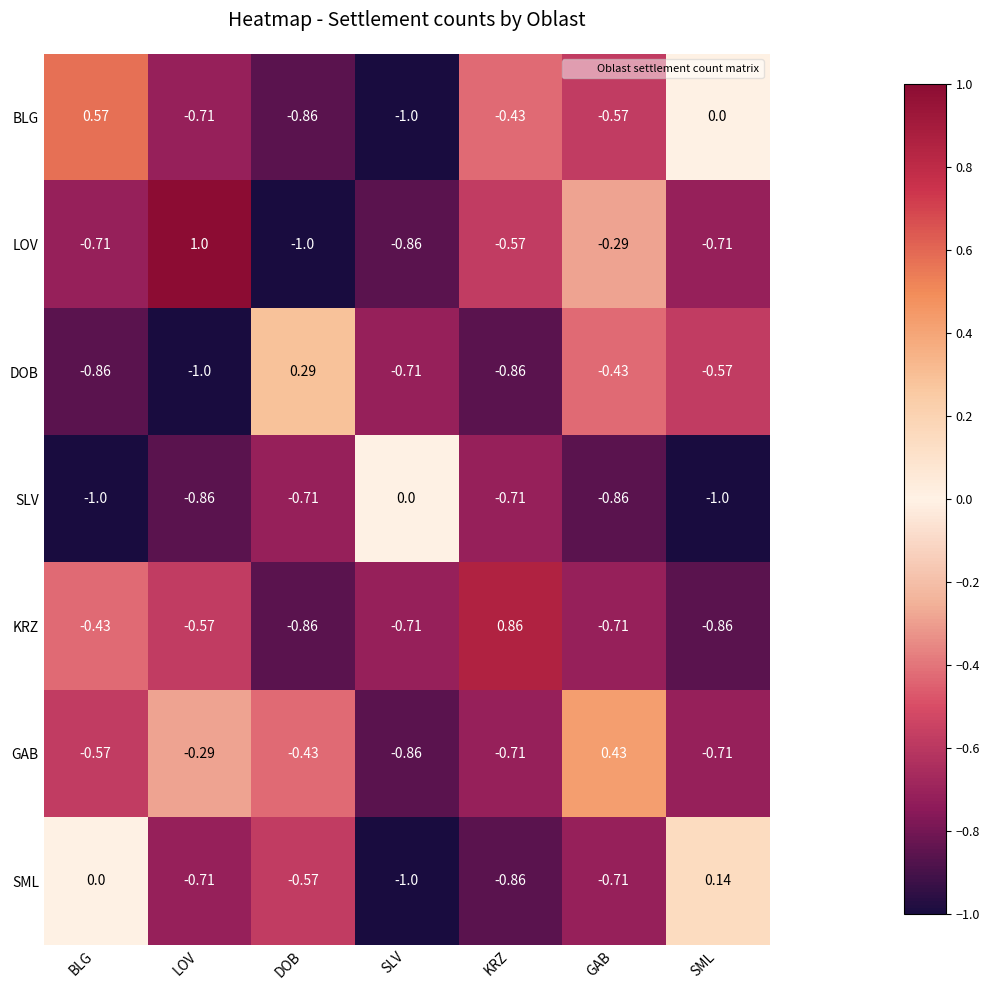

Which category has the highest value in the LOV series?

LOV